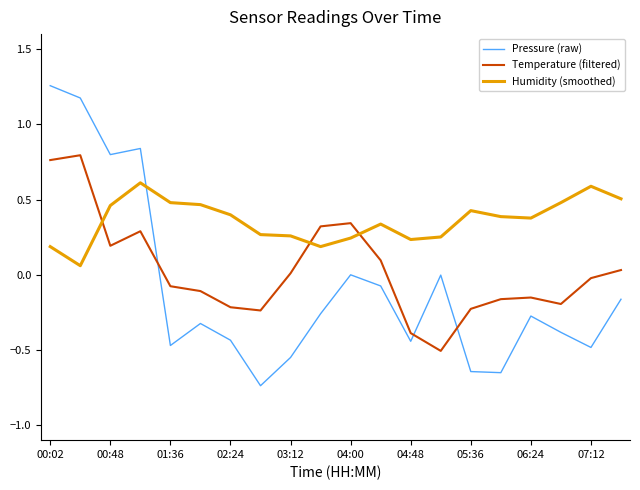

True or false: Humidity (smoothed) has more than 1 interior local peaks.

True